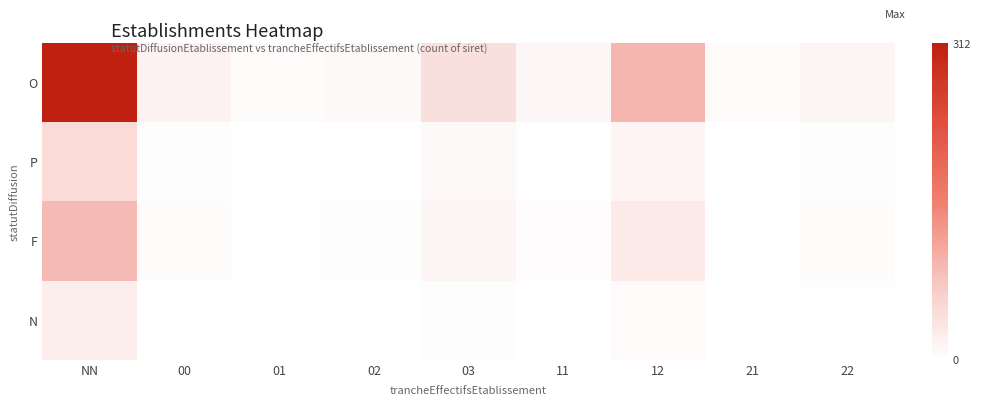

Reading right to left, list all the values displayed in this chart.

O: 22=14	21=7	12=95	11=12	03=42	02=8	01=5	00=18	NN=312
P: 22=3	21=1	12=15	11=2	03=8	02=2	01=1	00=3	NN=48
F: 22=5	21=2	12=28	11=4	03=14	02=3	01=2	00=6	NN=89
N: 22=2	21=0	12=7	11=1	03=3	02=1	01=0	00=1	NN=22